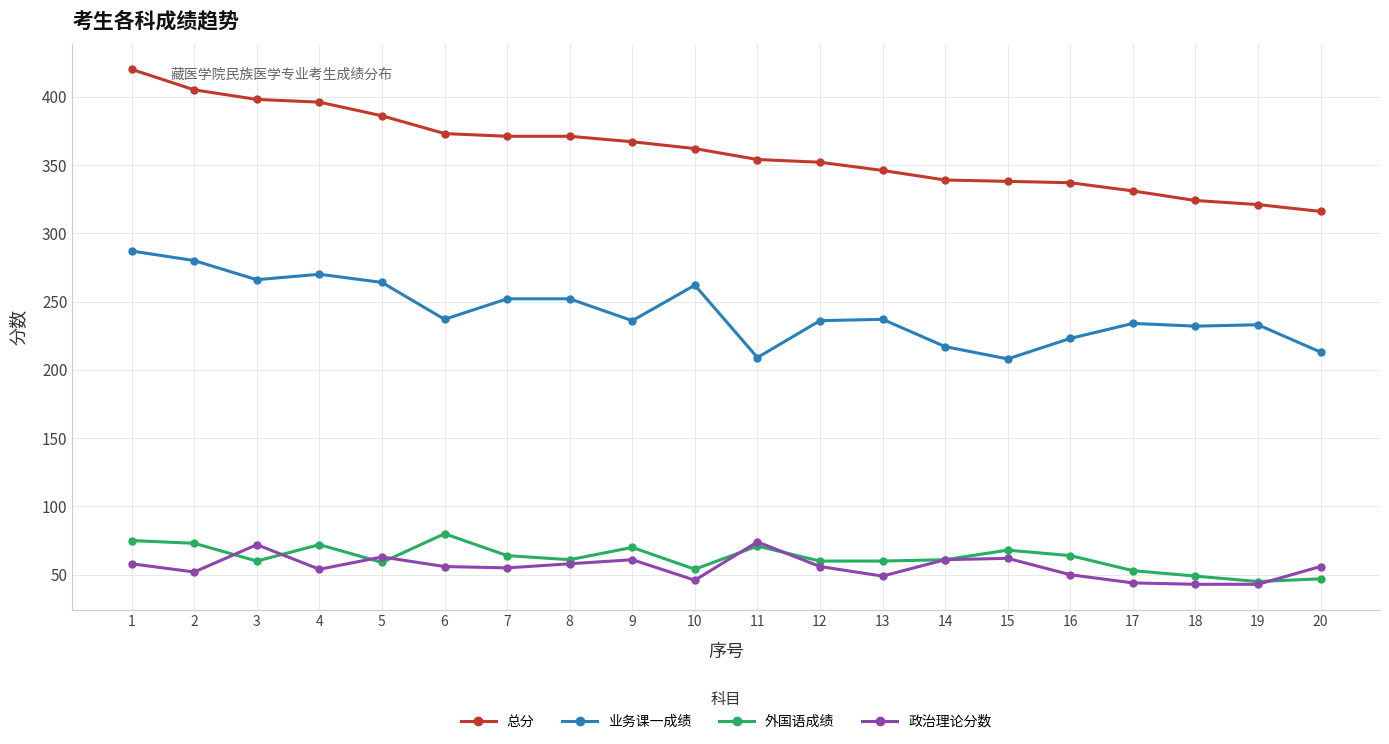

True or false: 总分 and 政治理论分数 cross at least once.

False